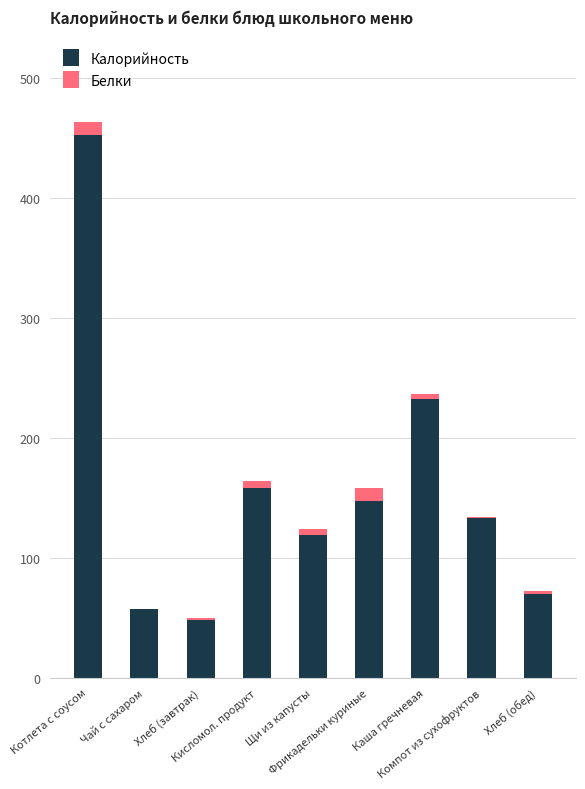

What is the highest value of the Калорийность series?

452.0